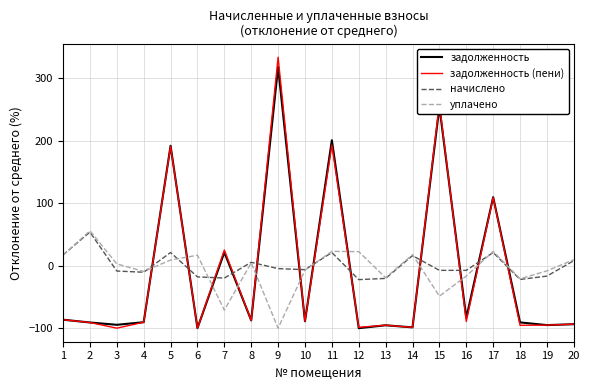

What is the difference between the highest and lowest values at 15?

307.5